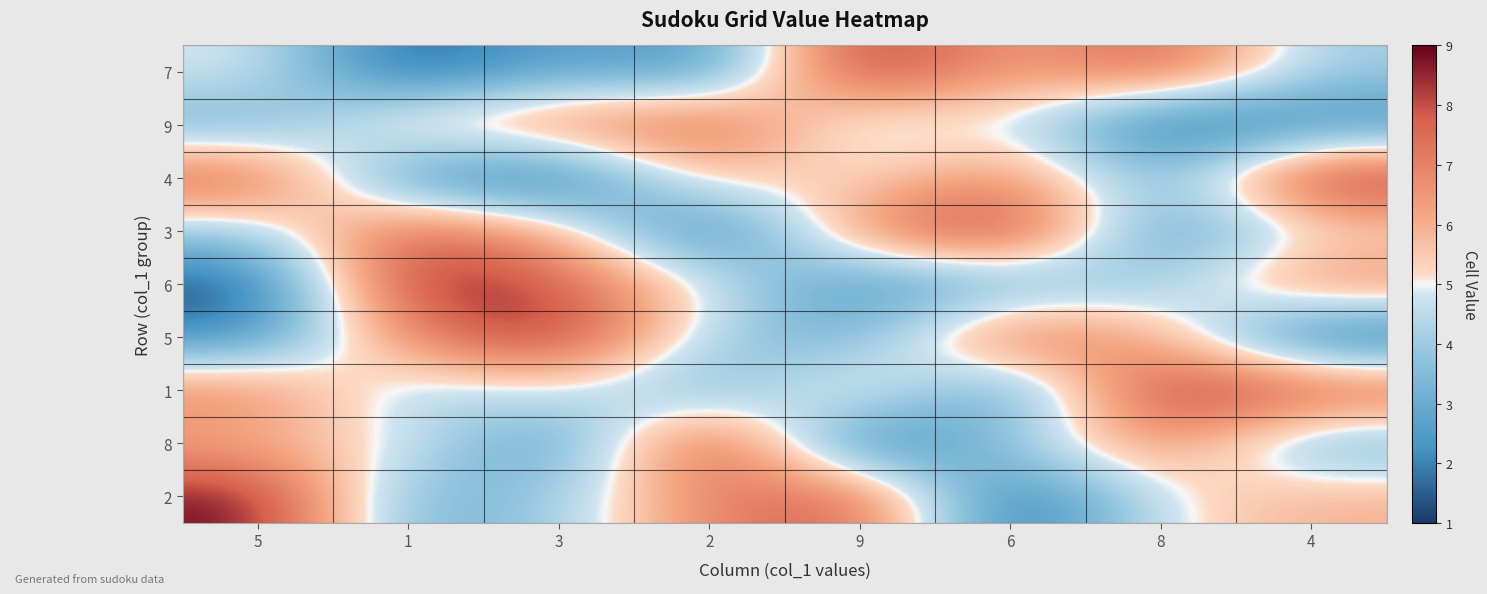

Which series changed the most between 1 and 3?

8